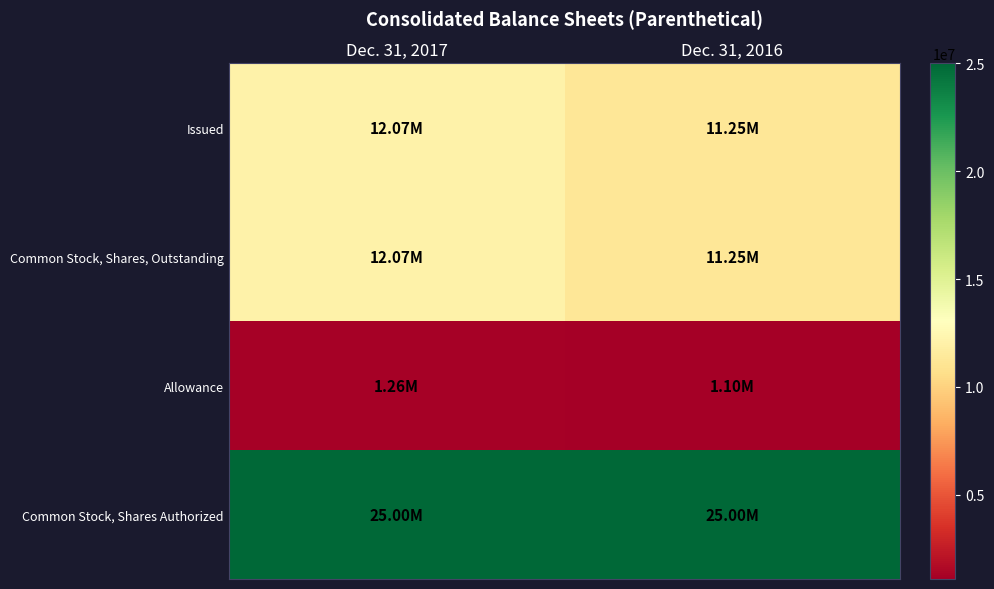

Reading left to right, what are all the values shown in this chart?

Issued: Dec. 31, 2017=12065016	Dec. 31, 2016=11248458
Common Stock, Shares, Outstanding: Dec. 31, 2017=12065016	Dec. 31, 2016=11248458
Allowance: Dec. 31, 2017=1265000	Dec. 31, 2016=1100000
Common Stock, Shares Authorized: Dec. 31, 2017=25000000	Dec. 31, 2016=25000000